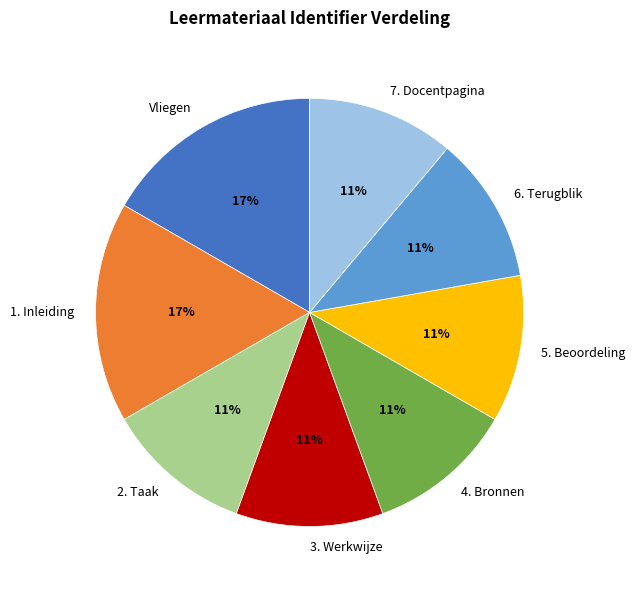

To the nearest percent, what portion does 2. Taak represent?

11%